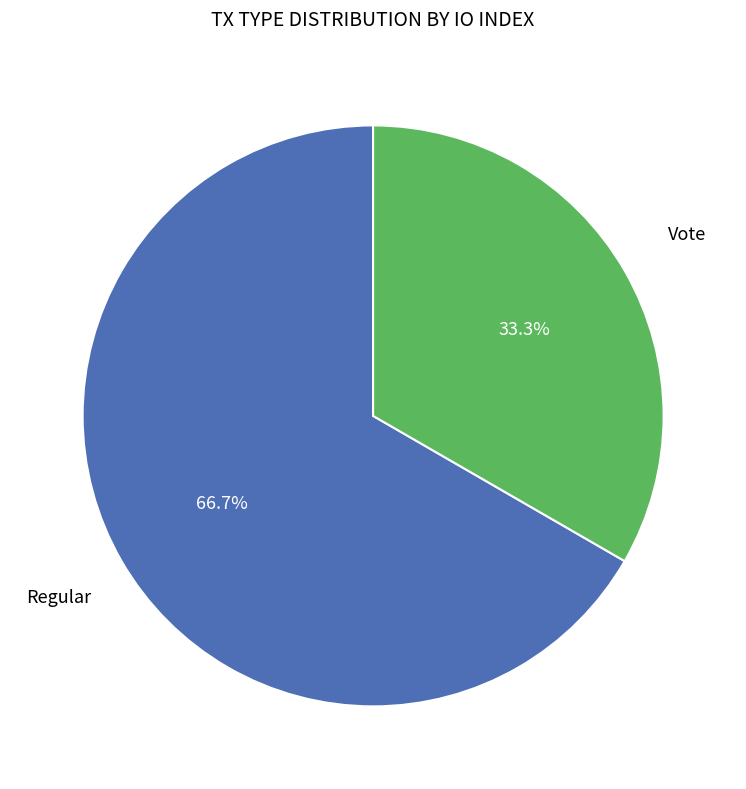

Does any single category account for the majority?

Yes